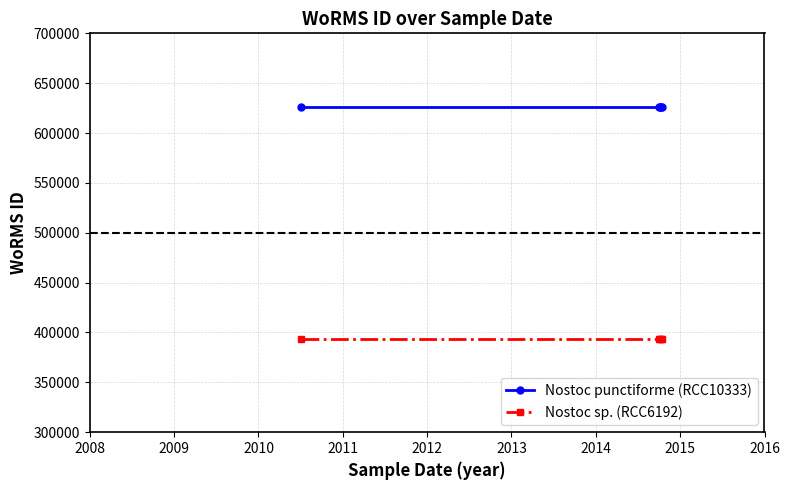

True or false: Nostoc sp. (RCC6192) has more than 2 points higher than both neighbors.

False